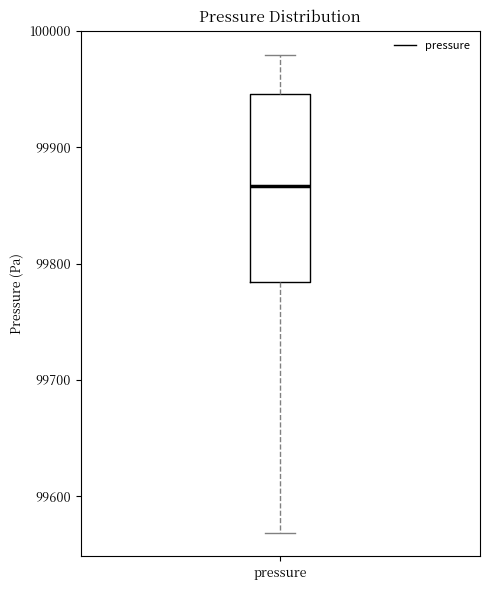

Where does the lower whisker of the box for pressure end on the y-axis? The values are not printed on the chart, so give them approximately, as read against the axis.

99570